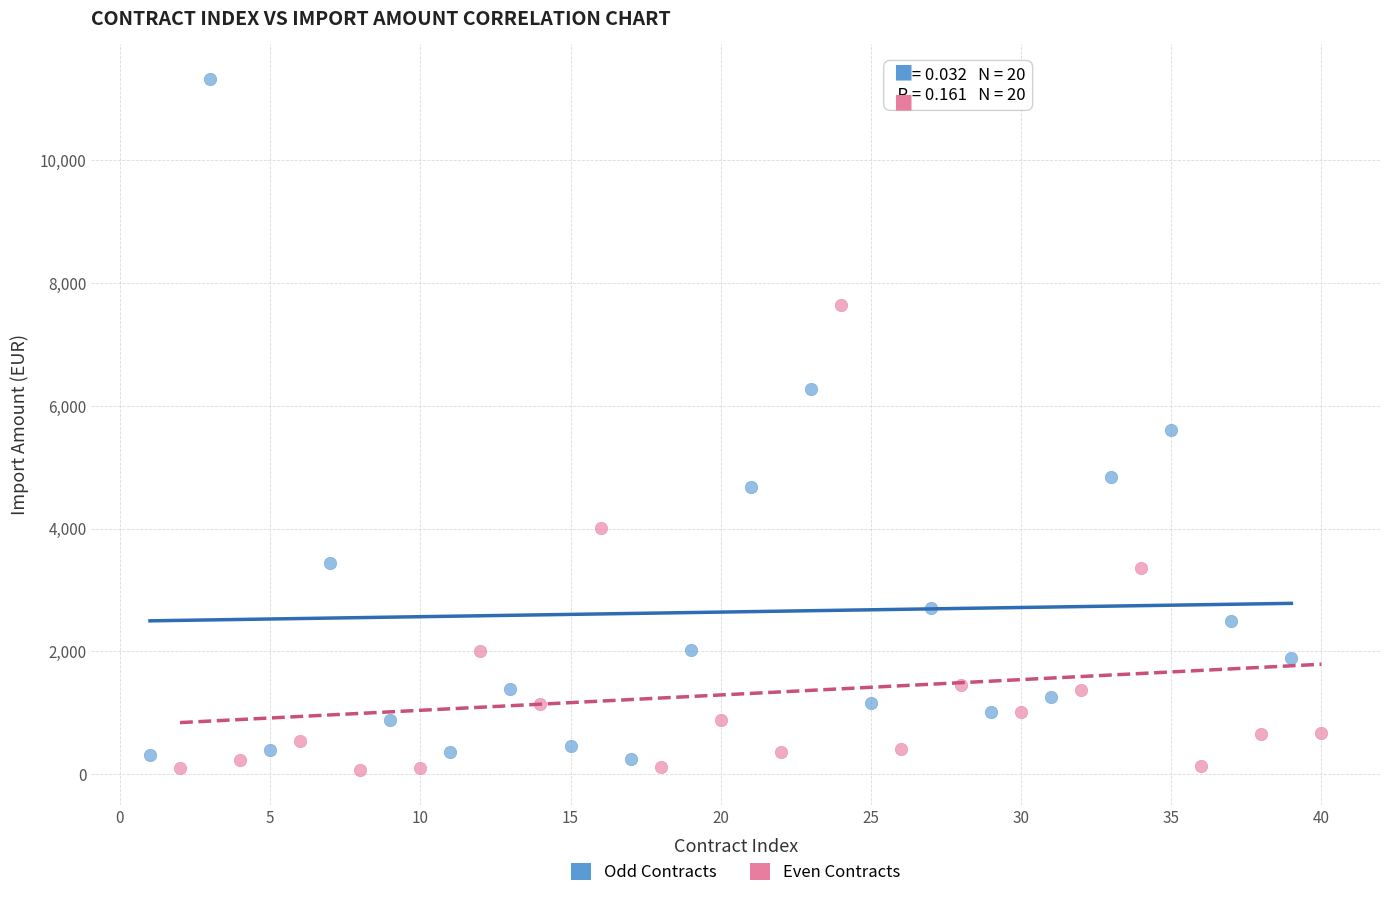

Which series reaches the maximum Y coordinate?

Odd Contracts